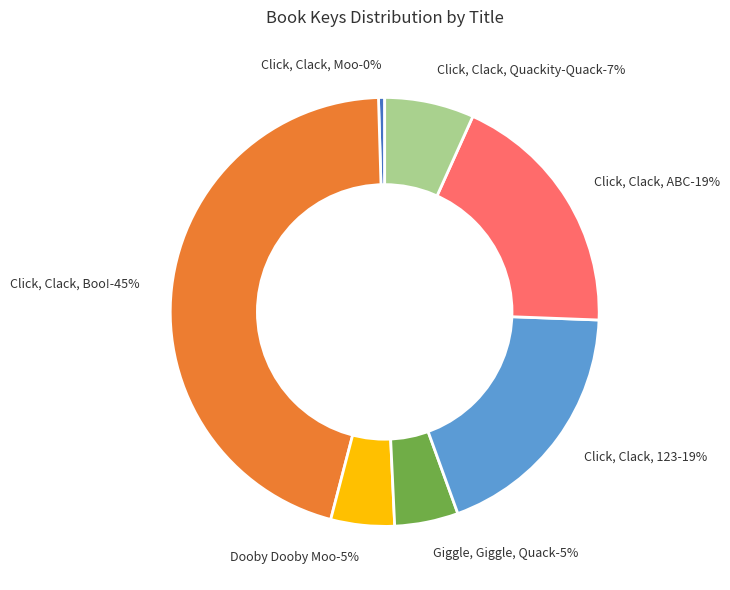

Which has a higher value, Dooby Dooby Moo or Click, Clack, Quackity-Quack?

Click, Clack, Quackity-Quack